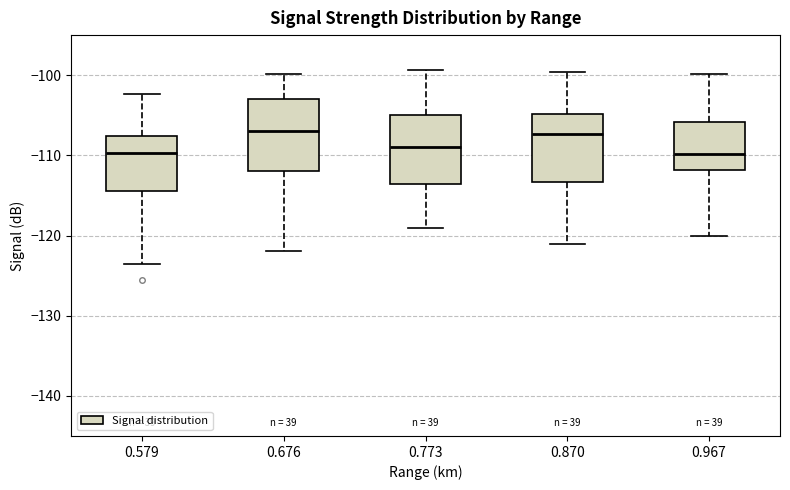

Reading left to right, transcribe this box plot: for each box, give where its median line is, the range the box spans, and where its two whiskers end, as read against the y-axis. The values are not printed on the chart, so give them approximately, as read against the axis.

0.579: median -110, box -114 to -108, whiskers -123 to -102
0.676: median -107, box -112 to -103, whiskers -122 to -100
0.773: median -109, box -114 to -105, whiskers -119 to -99
0.870: median -107, box -113 to -105, whiskers -121 to -100
0.967: median -110, box -112 to -106, whiskers -120 to -100